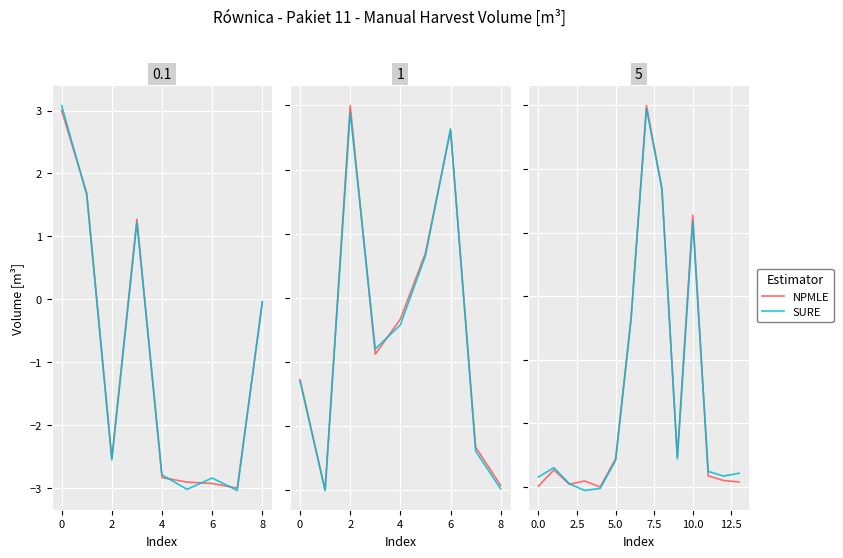

True or false: SURE has more than 0 points higher than both neighbors.

True